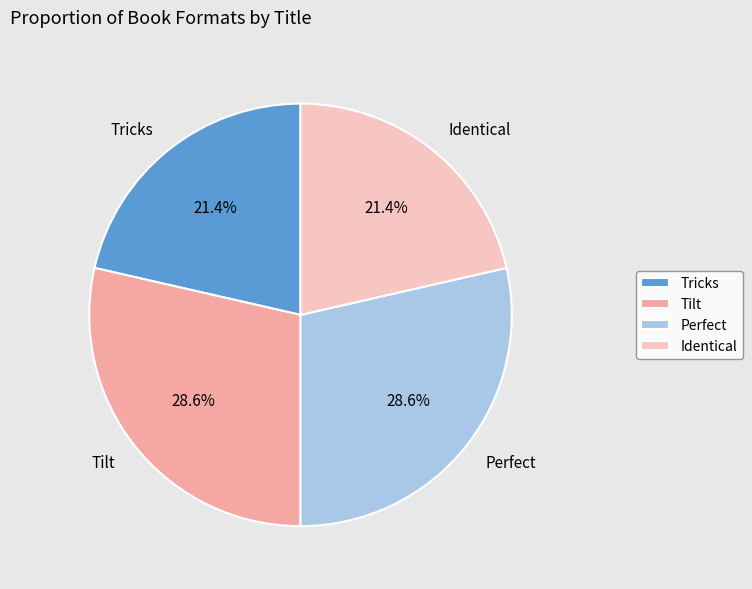

Is Tricks the majority of the pie?

No